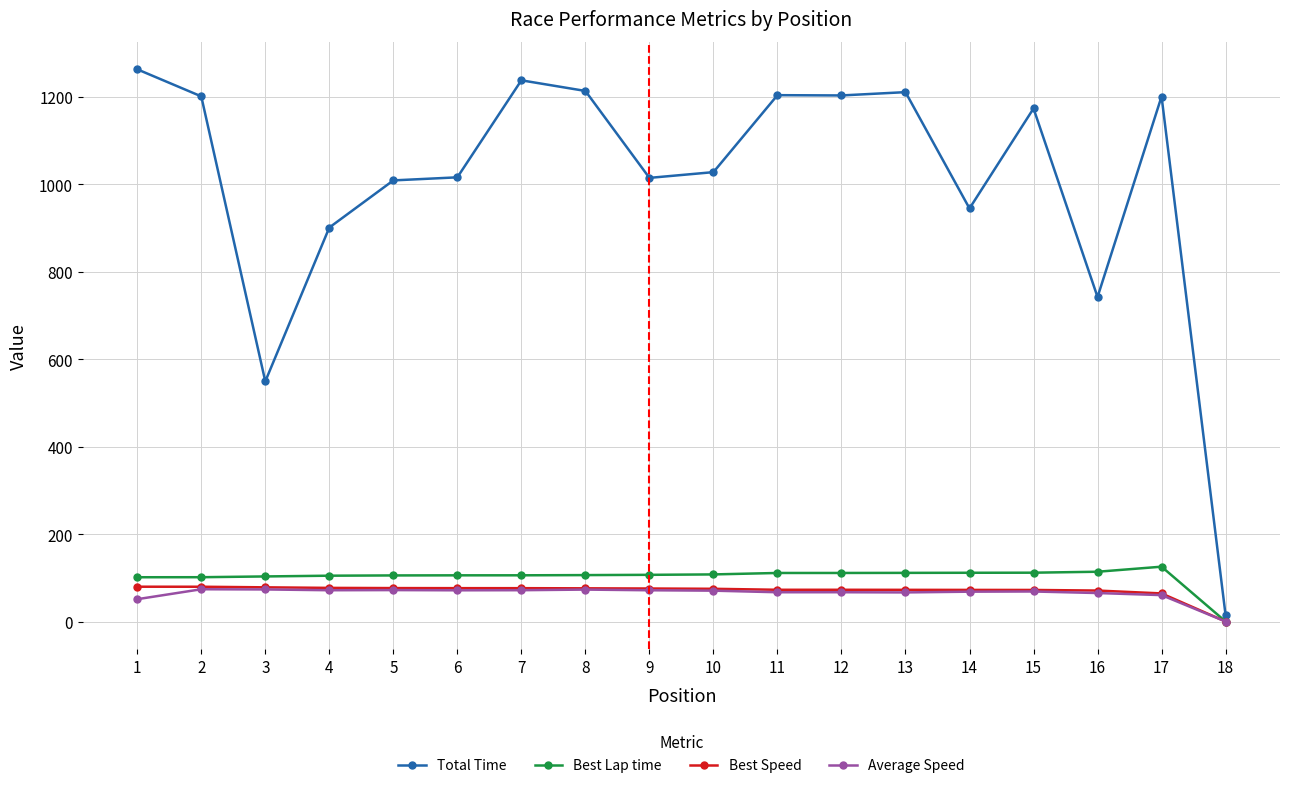

True or false: Best Speed and Total Time intersect in this chart.

False